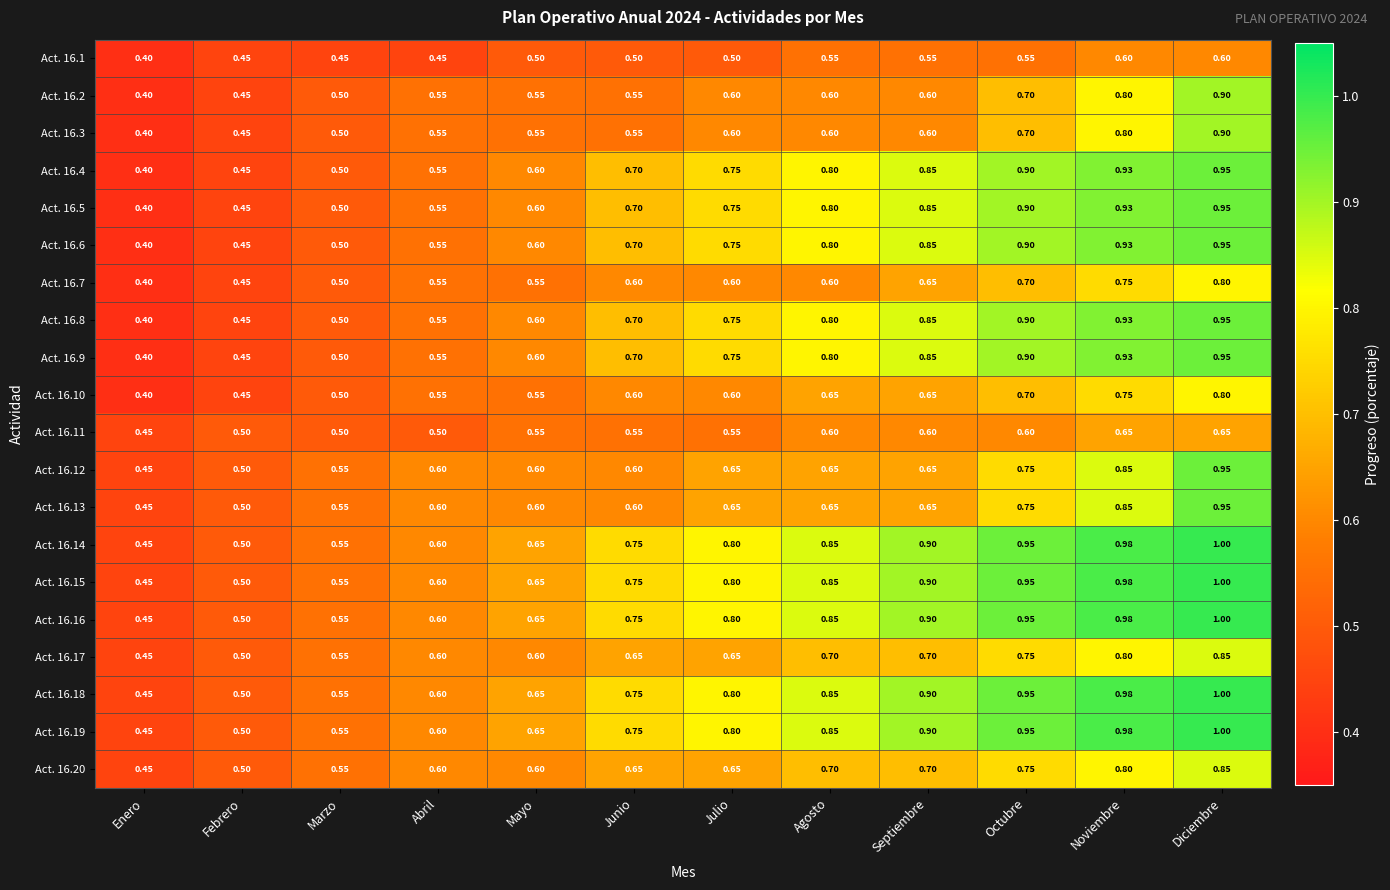

At which label does Act. 16.10 reach its minimum?

Enero